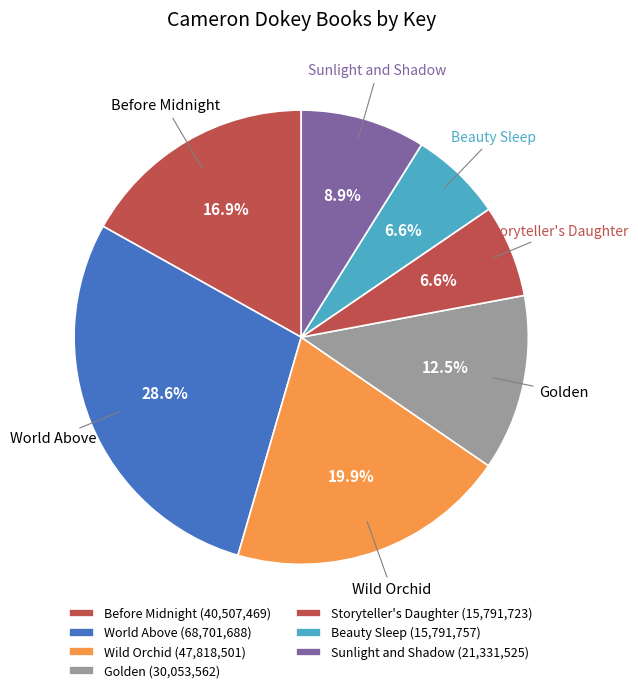

To the nearest percent, what portion does World Above represent?

29%